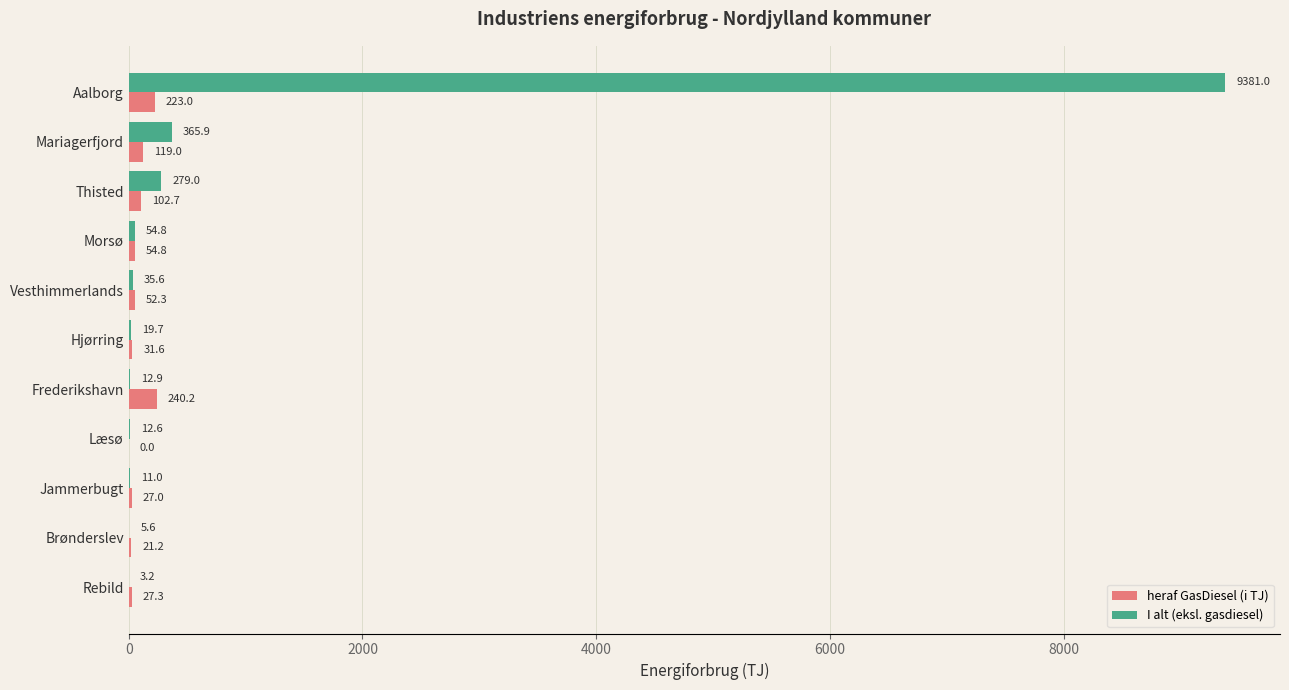

What is the sum of the heraf GasDiesel (i TJ) values at Morsø and Rebild?

82.1